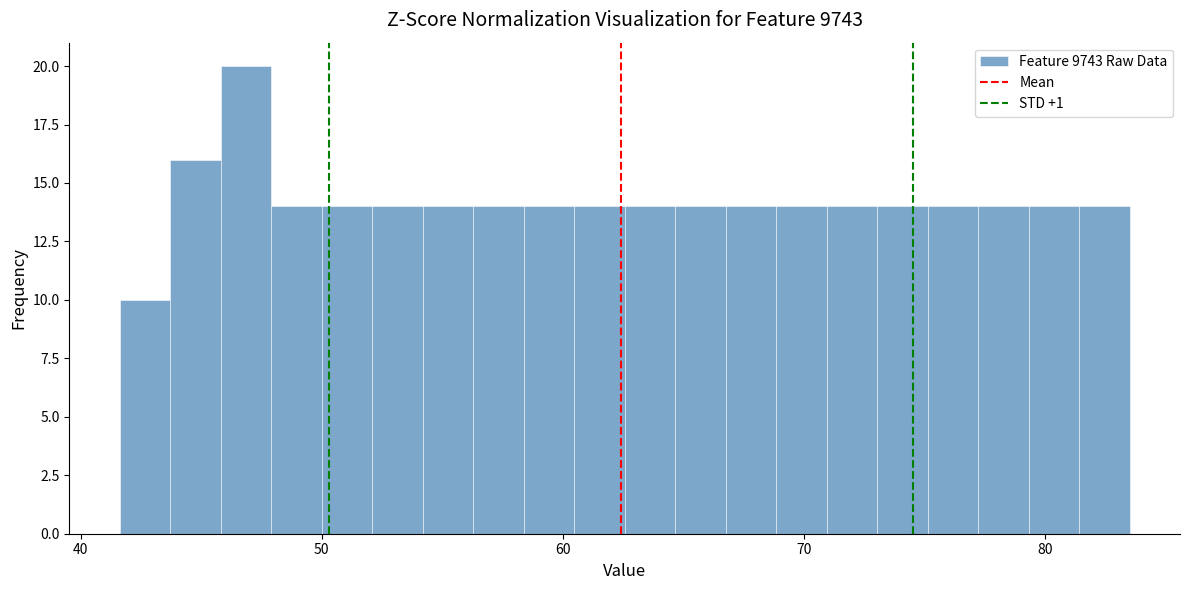

Around what value on the x-axis is the tallest bar? Give the approximate position of its centre, as read against the axis.

47